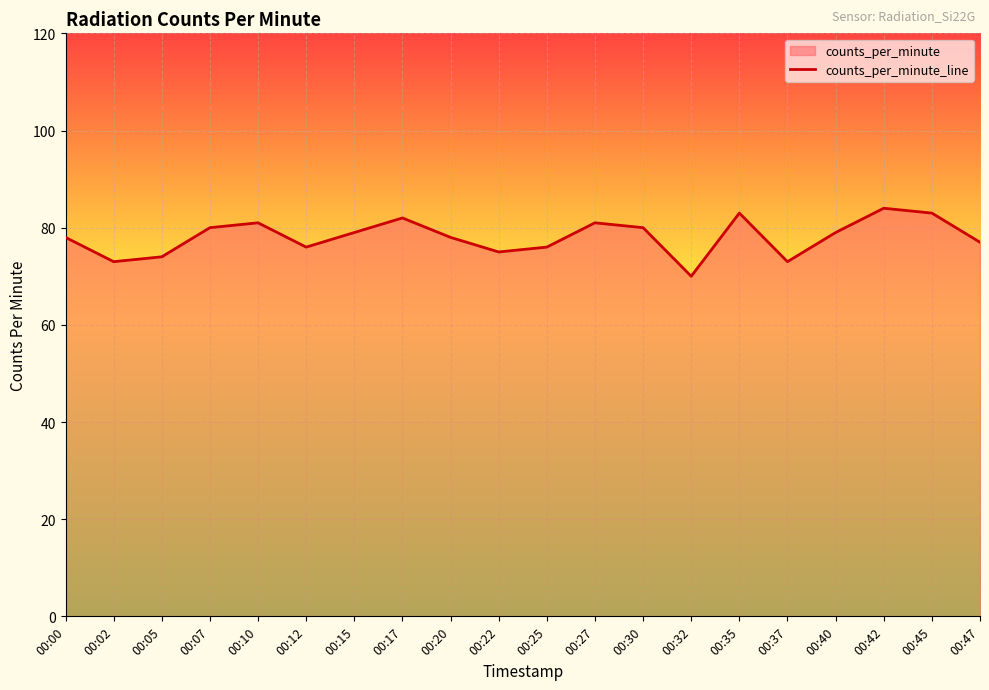

What is the difference between the maximum and minimum values?

14